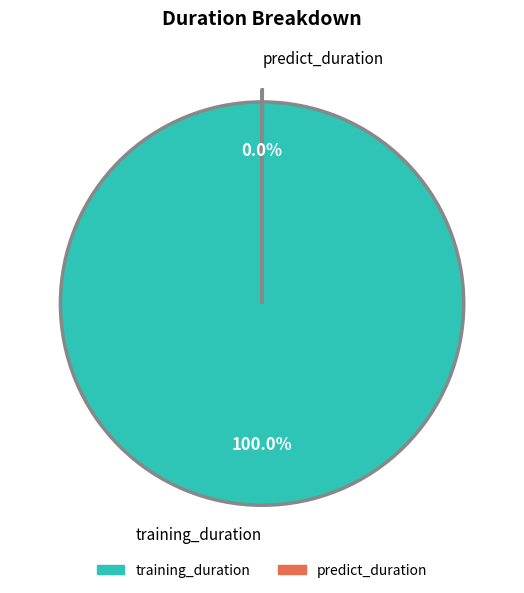

What is the largest slice in the pie chart?

training_duration